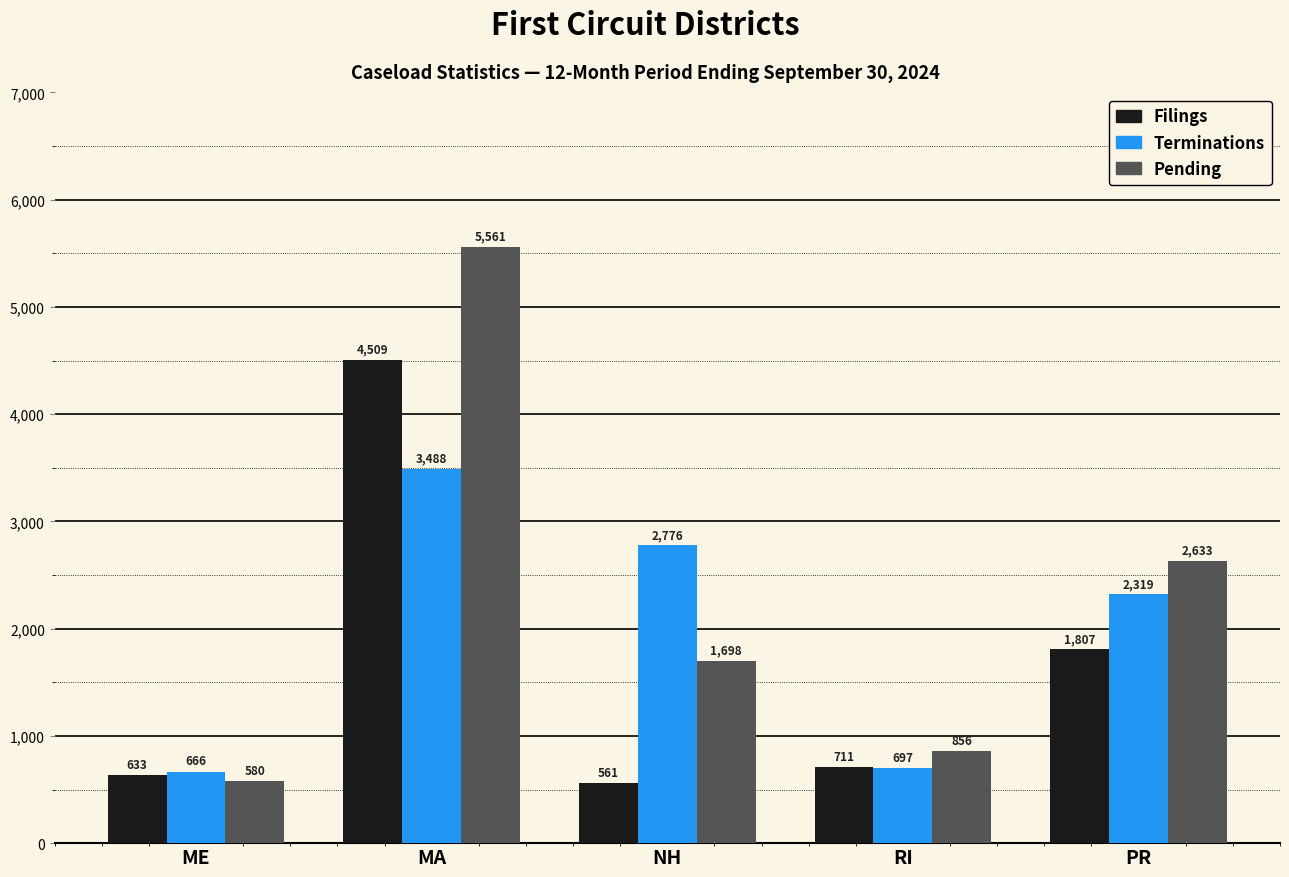

Which series has the largest total across all categories?

Pending